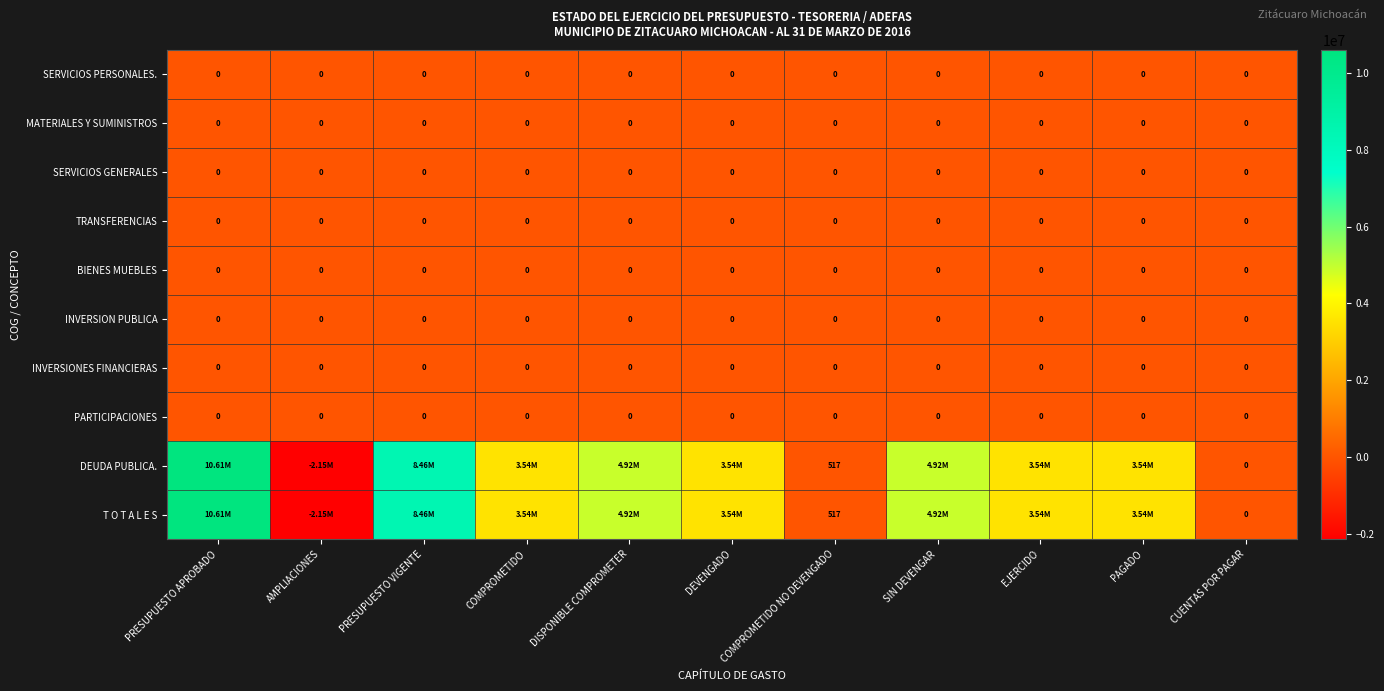

What is the minimum value shown in the chart?

-2145854.6